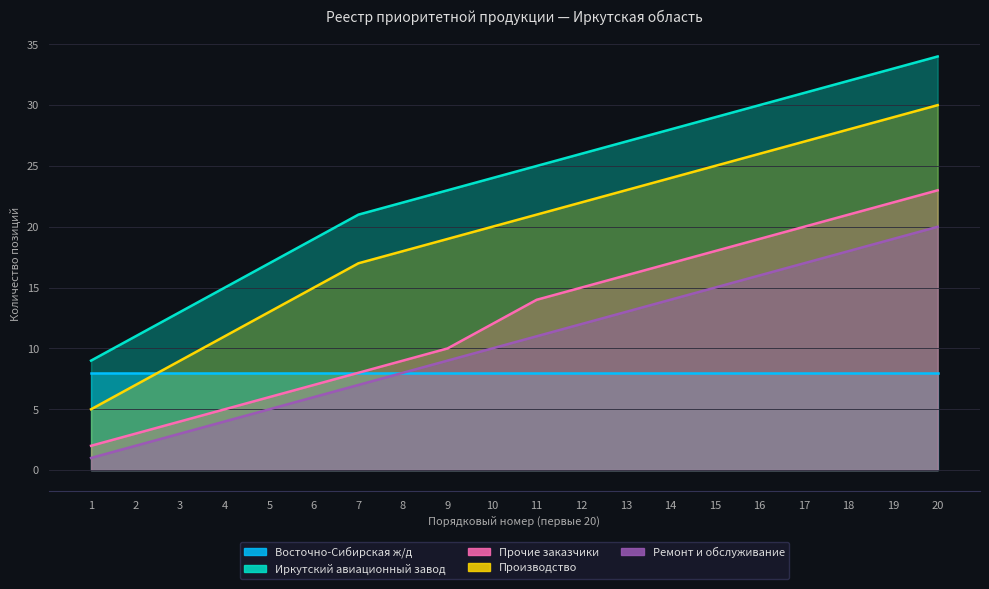

What is the sum of the Иркутский авиационный завод values at 17 and 9?

54